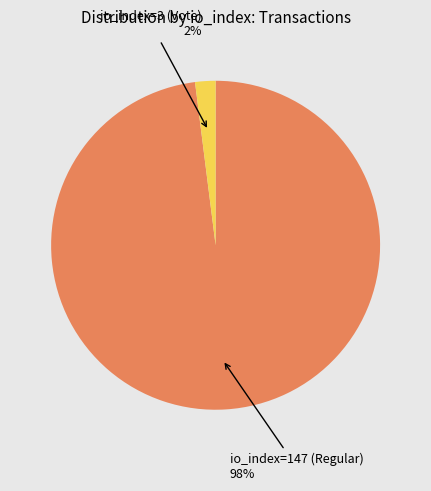

Is there a majority slice in this chart?

Yes